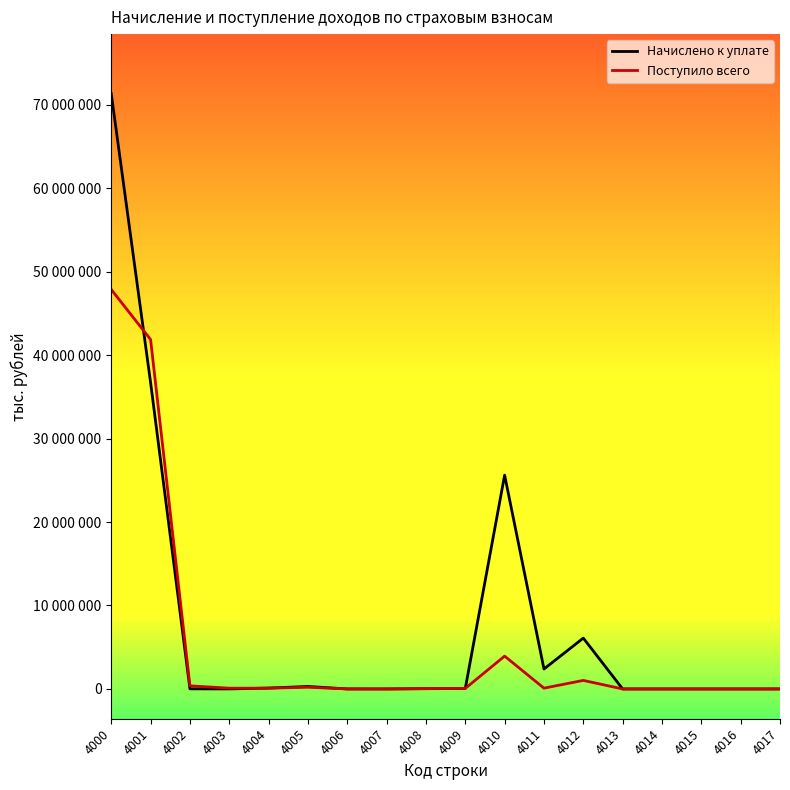

Which label corresponds to the smallest value in the chart?

4015